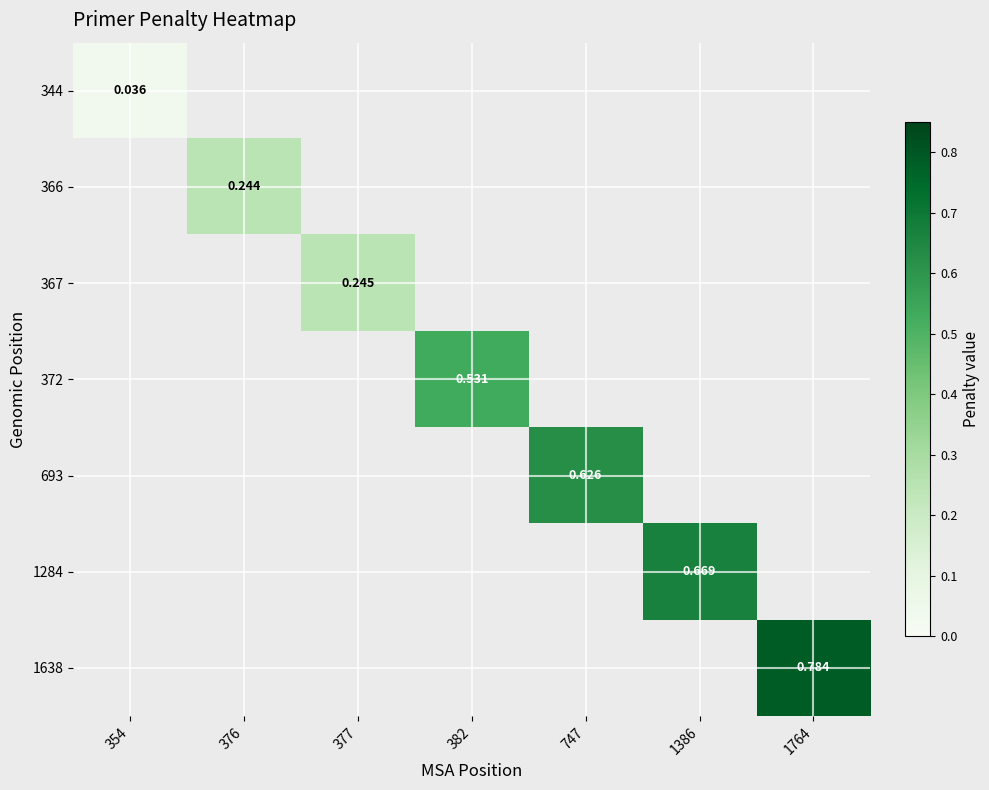

Which category has the highest value across all series?

1764